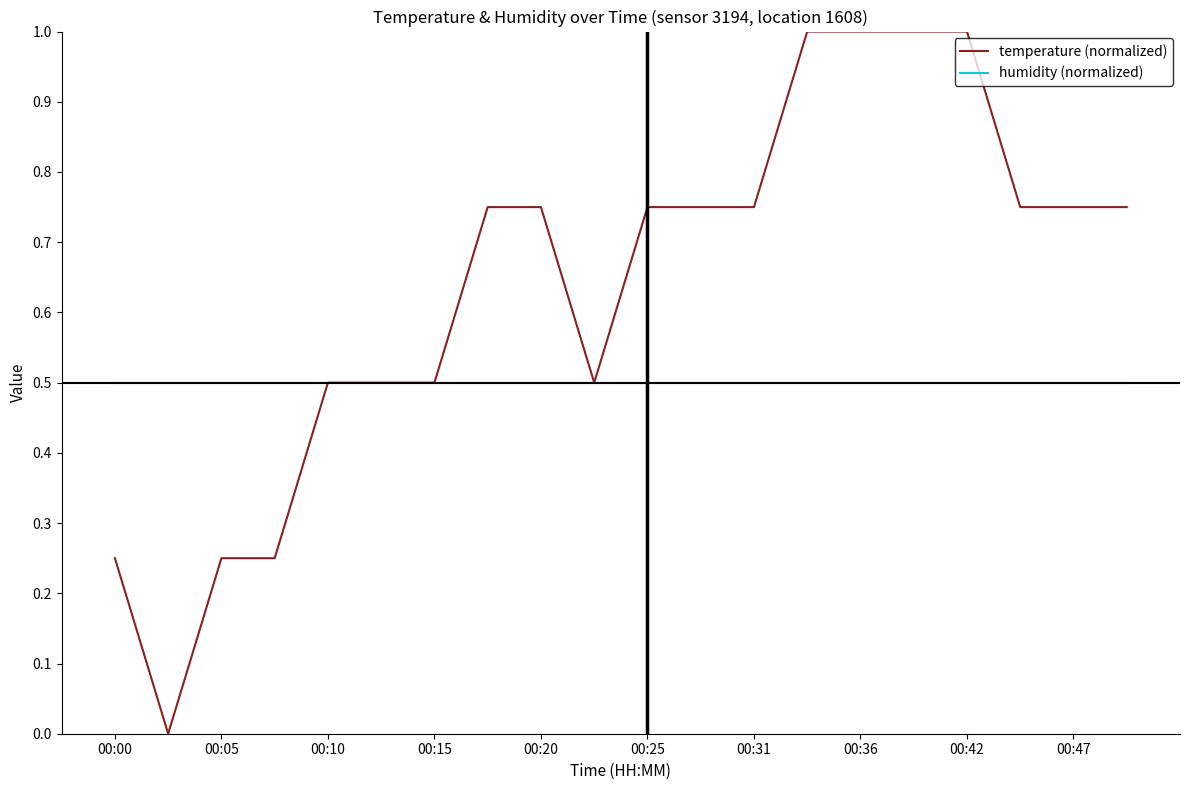

Which series has the largest total across all categories?

temperature (normalized)